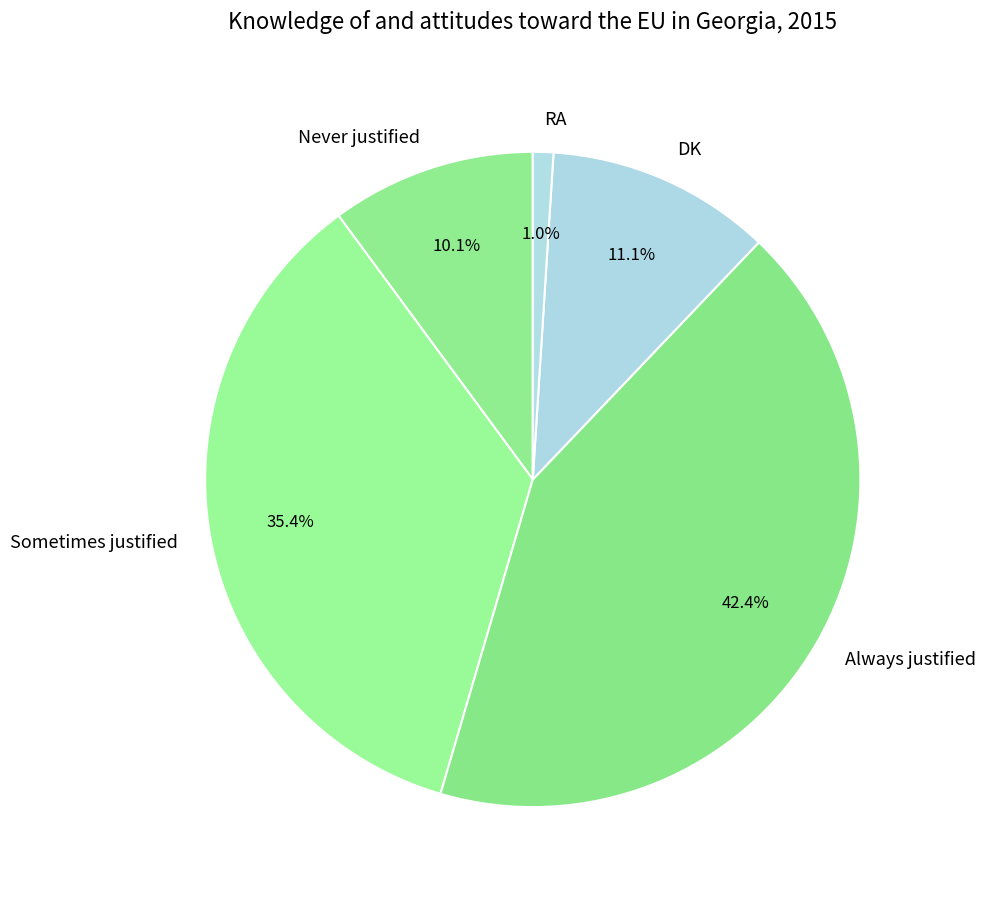

To the nearest percent, what percentage of the pie is Always justified?

42%